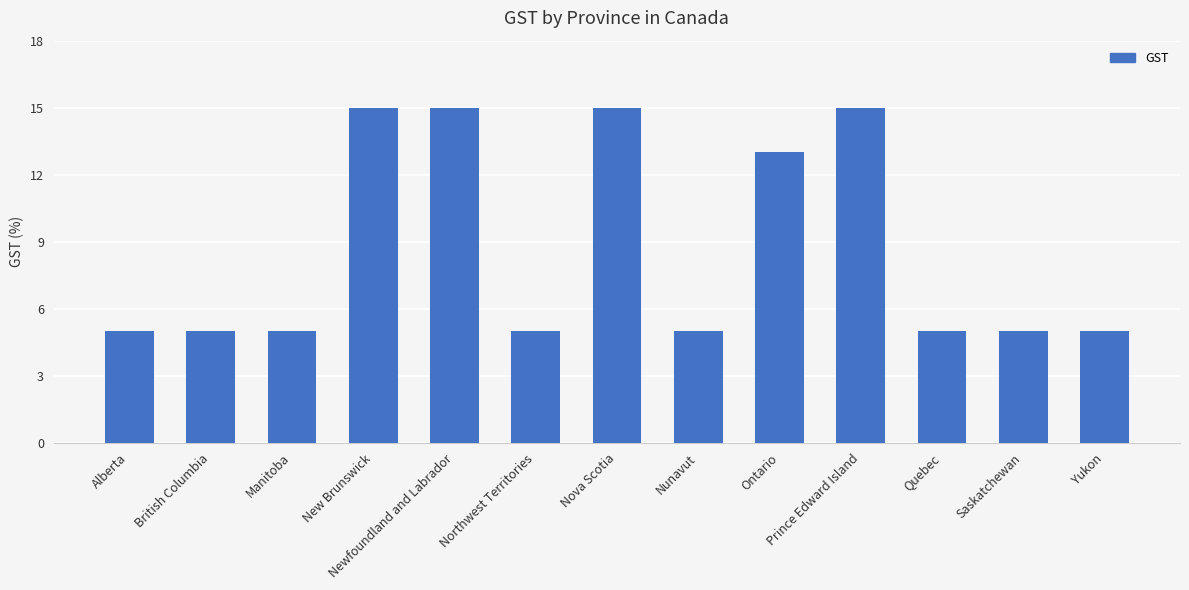

What is the approximate value at Nunavut, to the nearest 5?

5